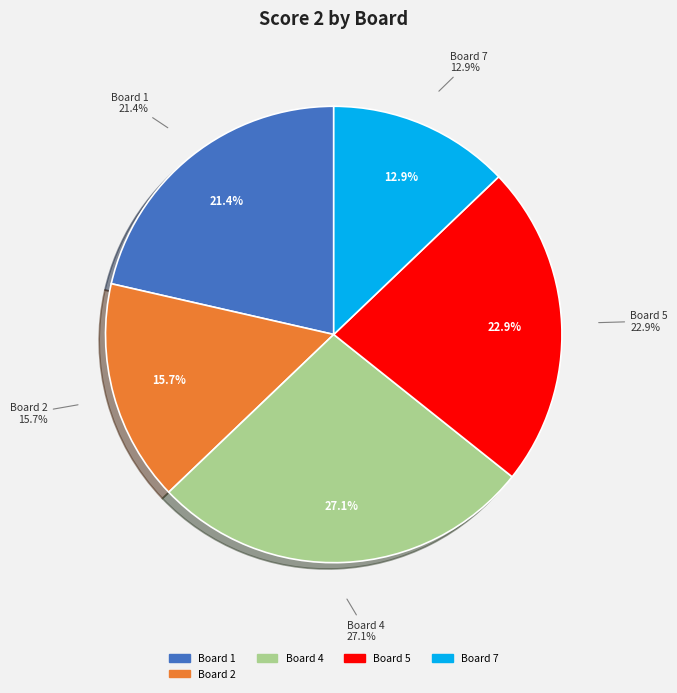

Is there any slice that represents more than half of the pie?

No